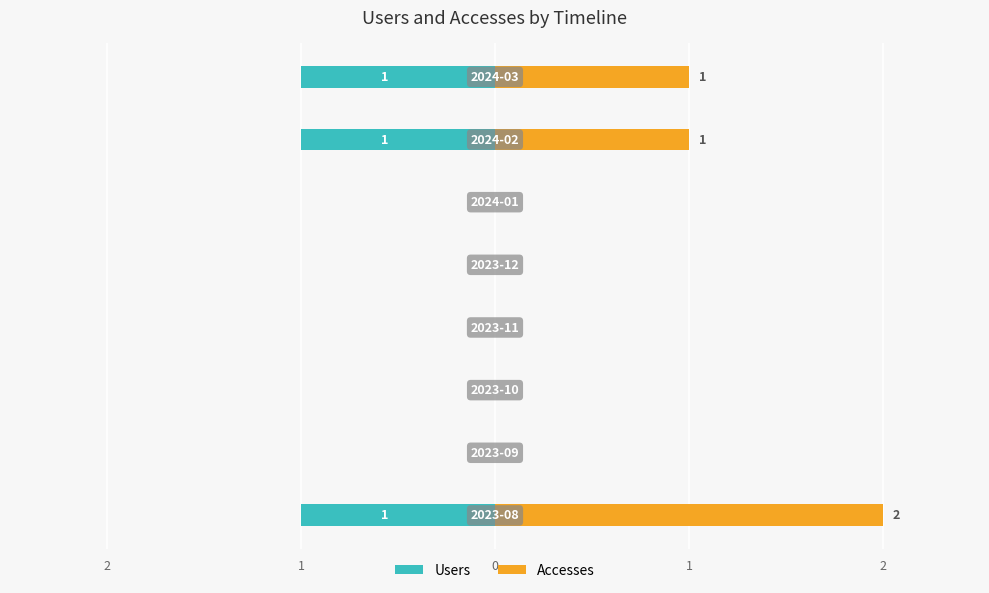

What is the difference between the maximum and minimum values in the Users series?

1